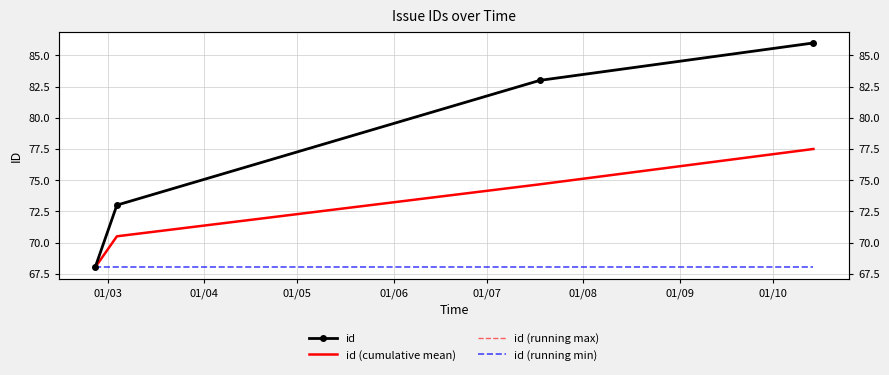

At how many categories does at least one series exceed 72?

3